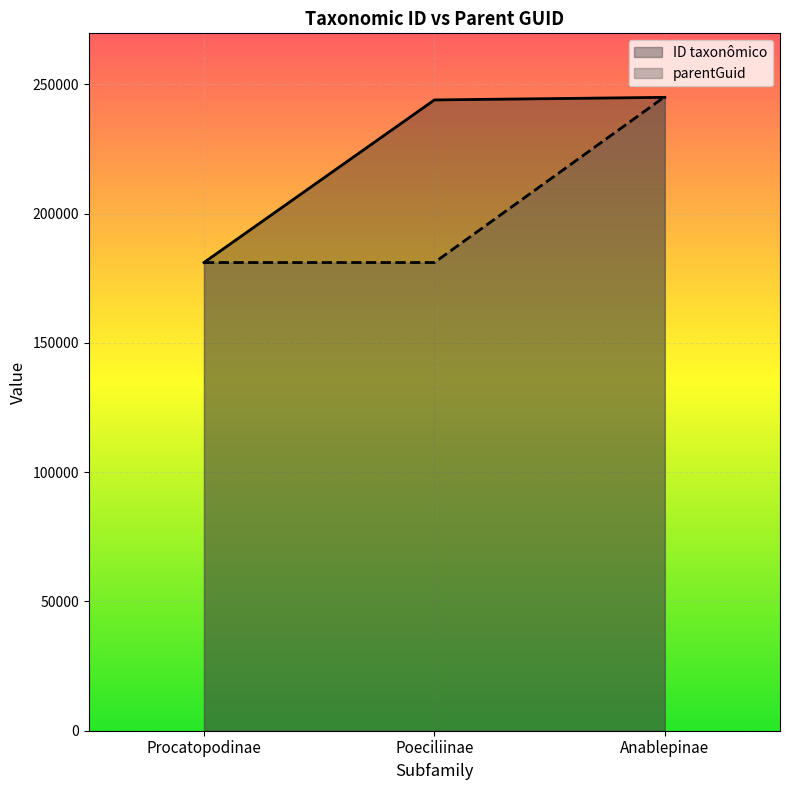

True or false: parentGuid has a value of 181050 at Procatopodinae.

True